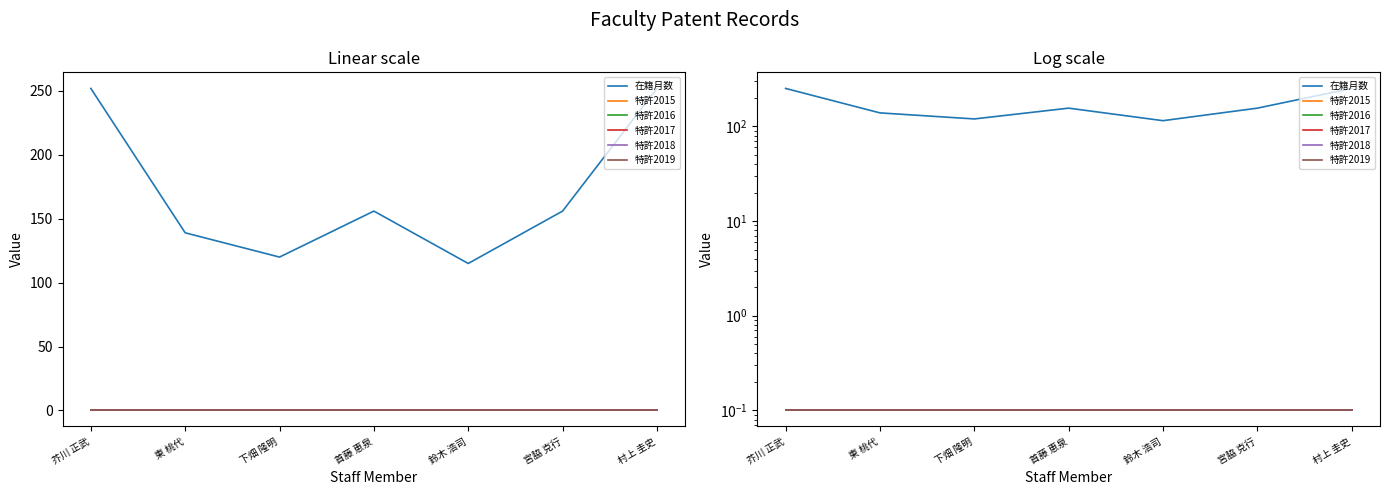

True or false: 特許2016 has more than 0 points higher than both neighbors.

False